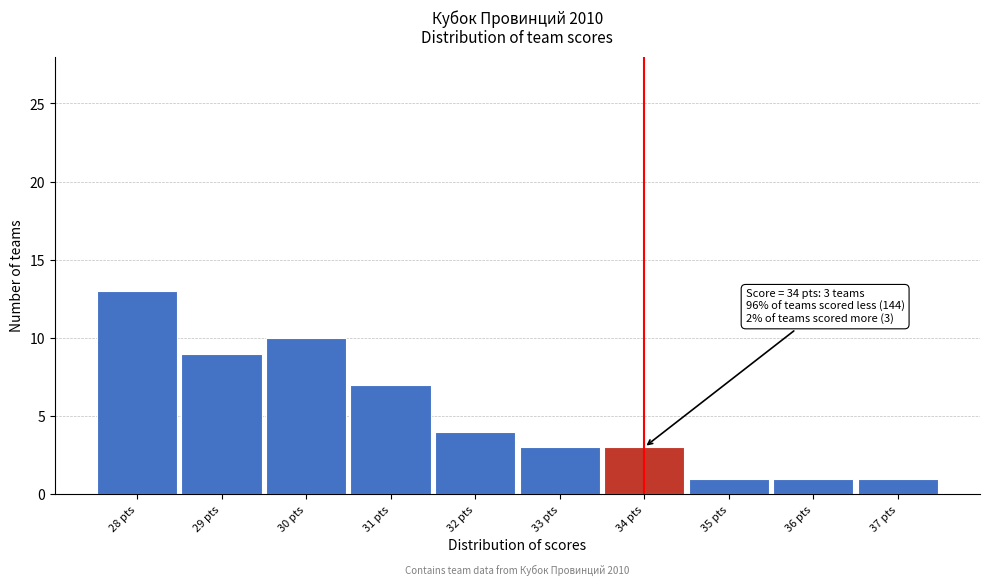

Reading left to right, extract all data points from this chart.

28 pts=13	29 pts=9	30 pts=10	31 pts=7	32 pts=4	33 pts=3	34 pts=3	35 pts=1	36 pts=1	37 pts=1